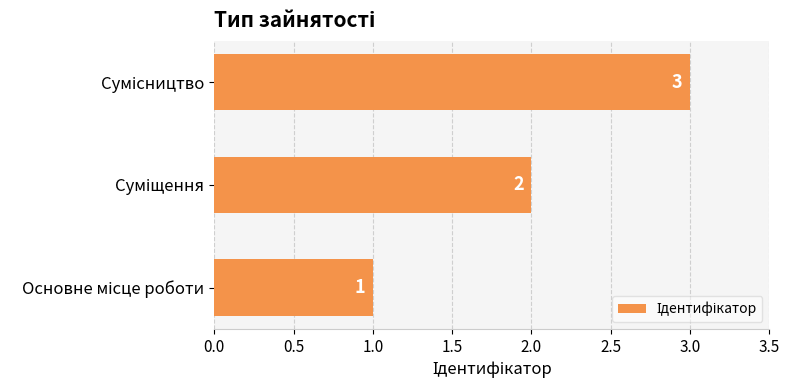

What is the greatest value displayed?

3